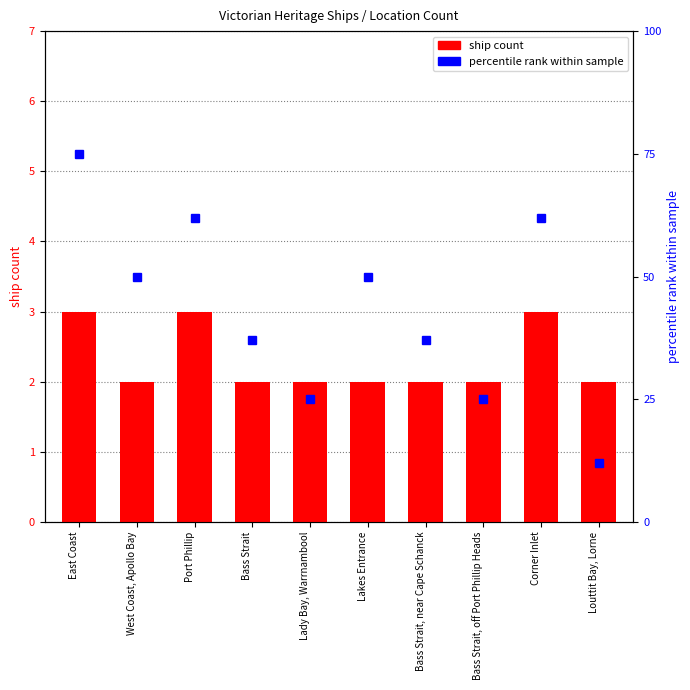

List the labels in order of percentile rank value, largest first.

East Coast, Port Phillip, Corner Inlet, West Coast, Apollo Bay, Lakes Entrance, Bass Strait, Bass Strait, near Cape Schanck, Lady Bay, Warrnambool, Bass Strait, off Port Phillip Heads, Louttit Bay, Lorne